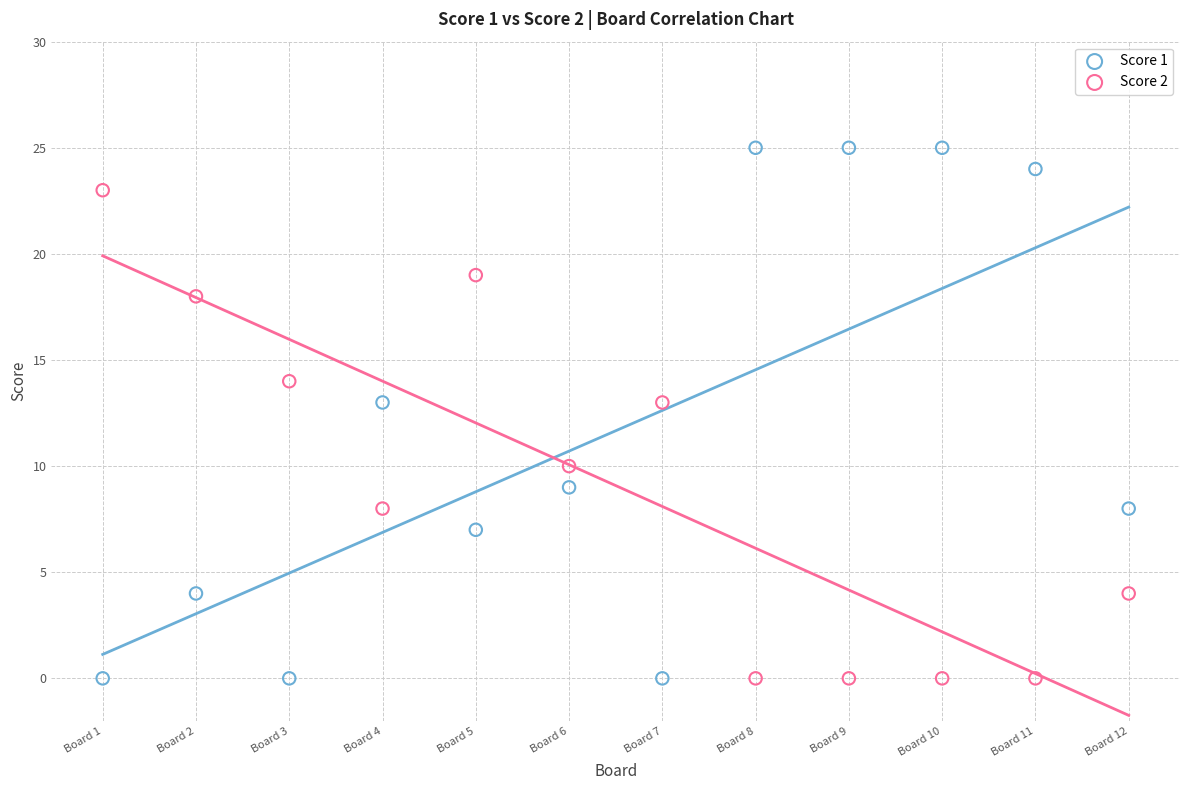

Which series has the widest spread of Y values?

Score 1